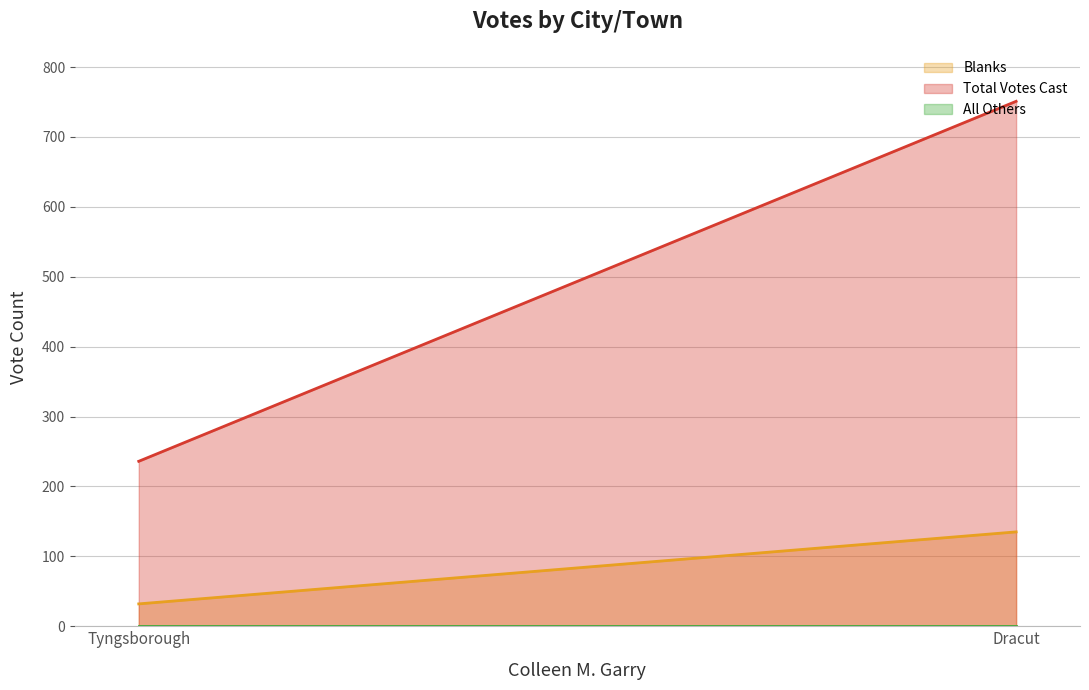

Reading left to right, transcribe all the data shown in this chart.

Blanks: Dracut=135	Tyngsborough=32
Total Votes Cast: Dracut=751	Tyngsborough=236
All Others: Dracut=0	Tyngsborough=0